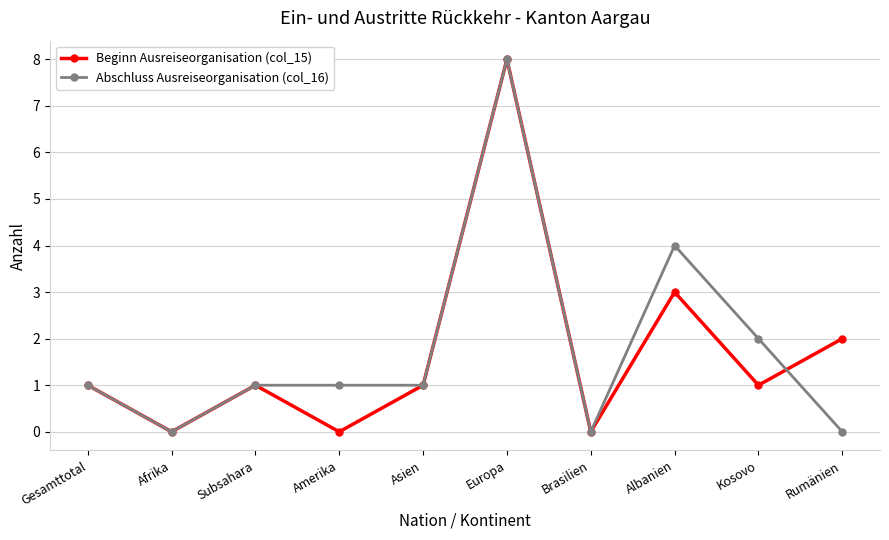

Reading left to right, transcribe all the data shown in this chart.

Beginn Ausreiseorganisation (col_15): Gesamttotal=1	Afrika=0	Subsahara=1	Amerika=0	Asien=1	Europa=8	Brasilien=0	Albanien=3	Kosovo=1	Rumänien=2
Abschluss Ausreiseorganisation (col_16): Gesamttotal=1	Afrika=0	Subsahara=1	Amerika=1	Asien=1	Europa=8	Brasilien=0	Albanien=4	Kosovo=2	Rumänien=0